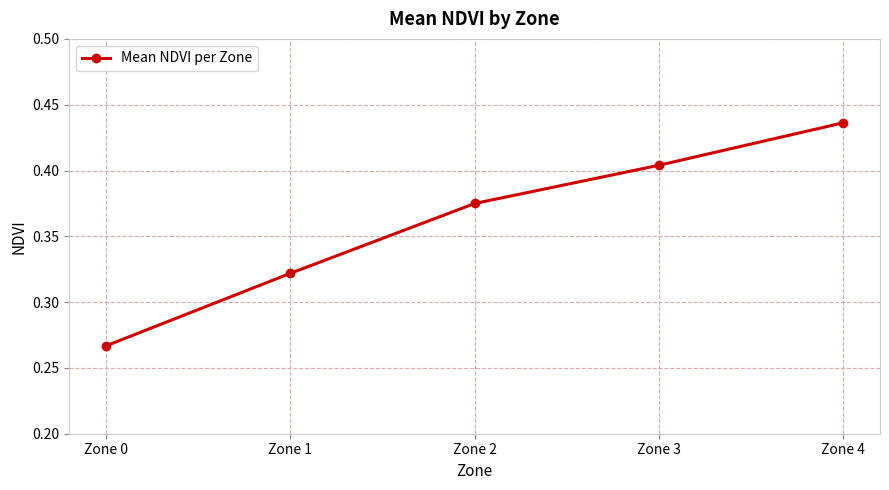

The value at Zone 2 is 0.7. True or false?

False